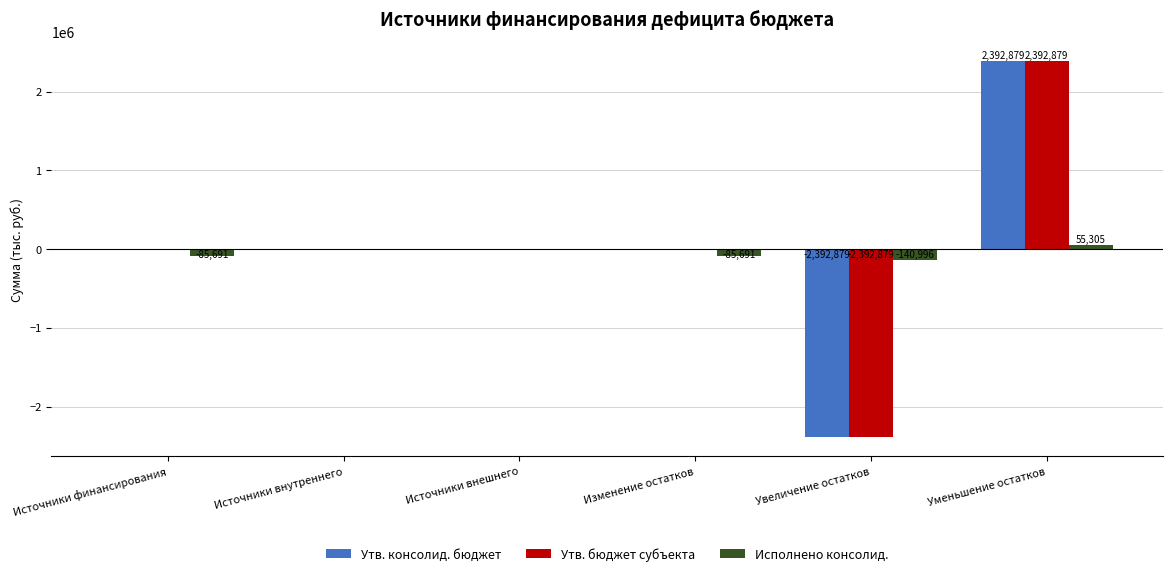

At which category is the sum across all series the highest?

Уменьшение остатков